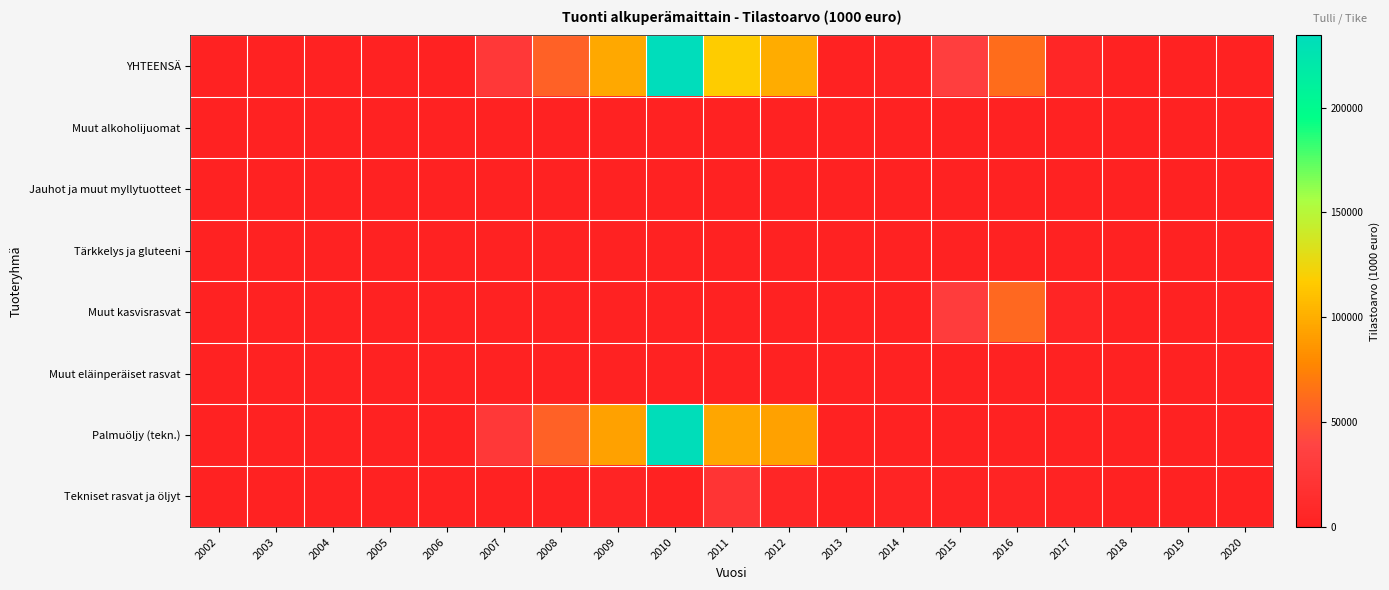

Which series has the widest spread of values?

YHTEENSÄ